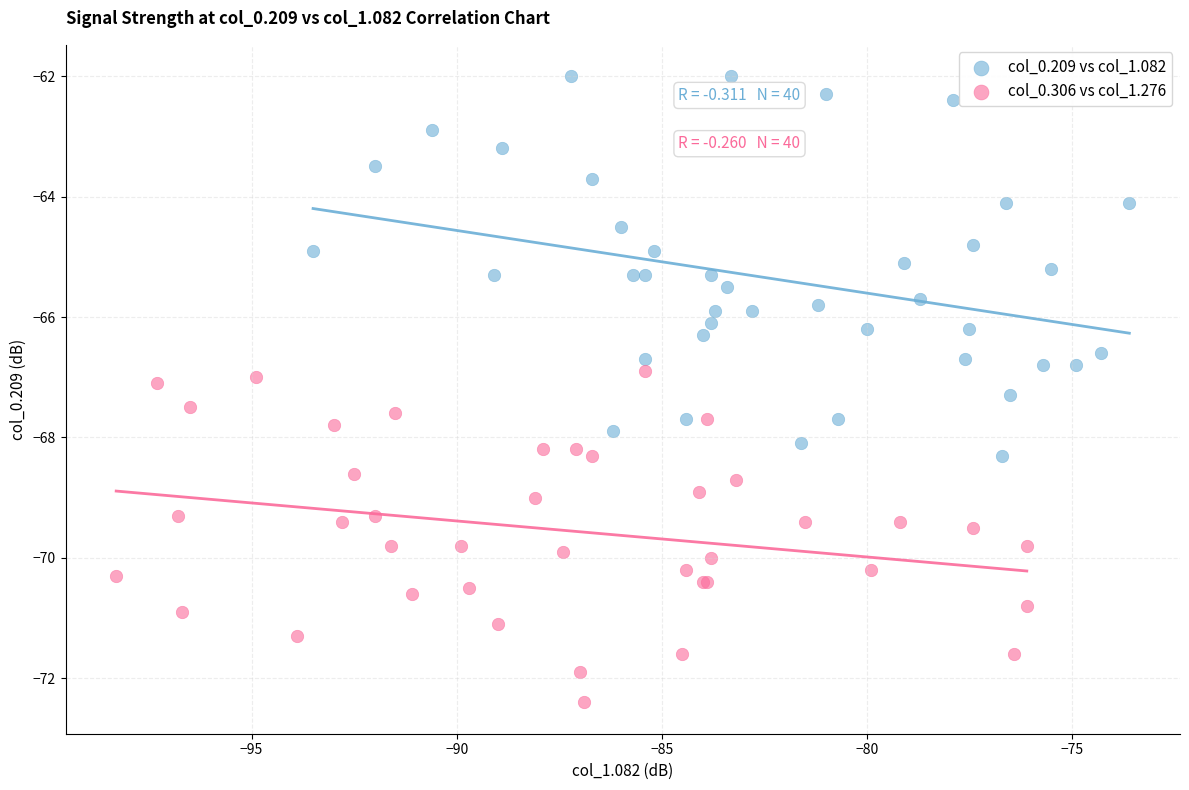

Which series has the widest spread of Y values?

col_0.209 vs col_1.082